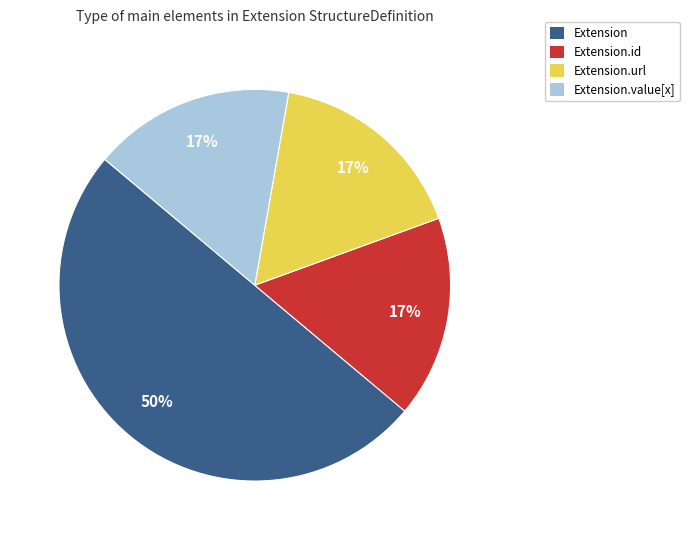

Is the sum of Extension.url and Extension greater than half?

Yes